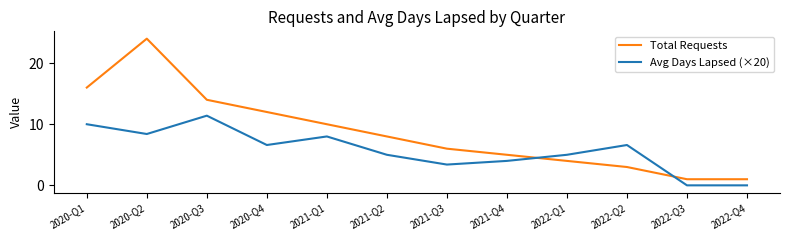

The value of Total Requests at 2022-Q4 is 1.0. True or false?

True